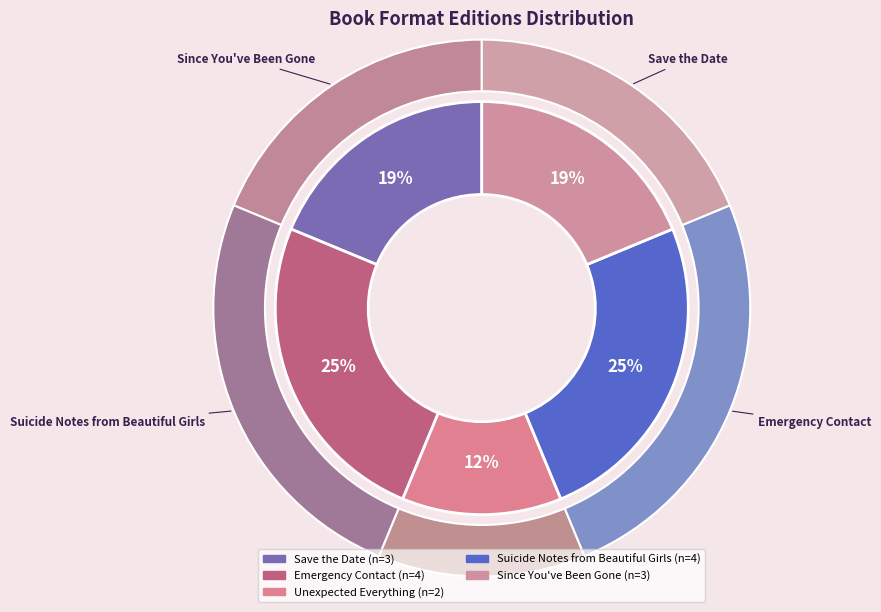

The Emergency Contact slice represents 12% of the pie. True or false?

False